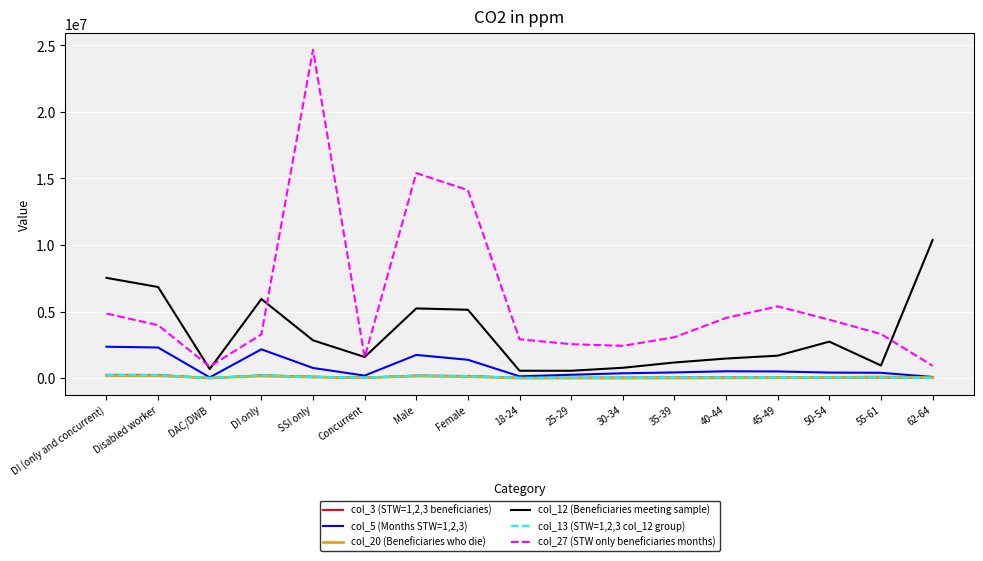

At which category is the sum across all series the highest?

SSI only